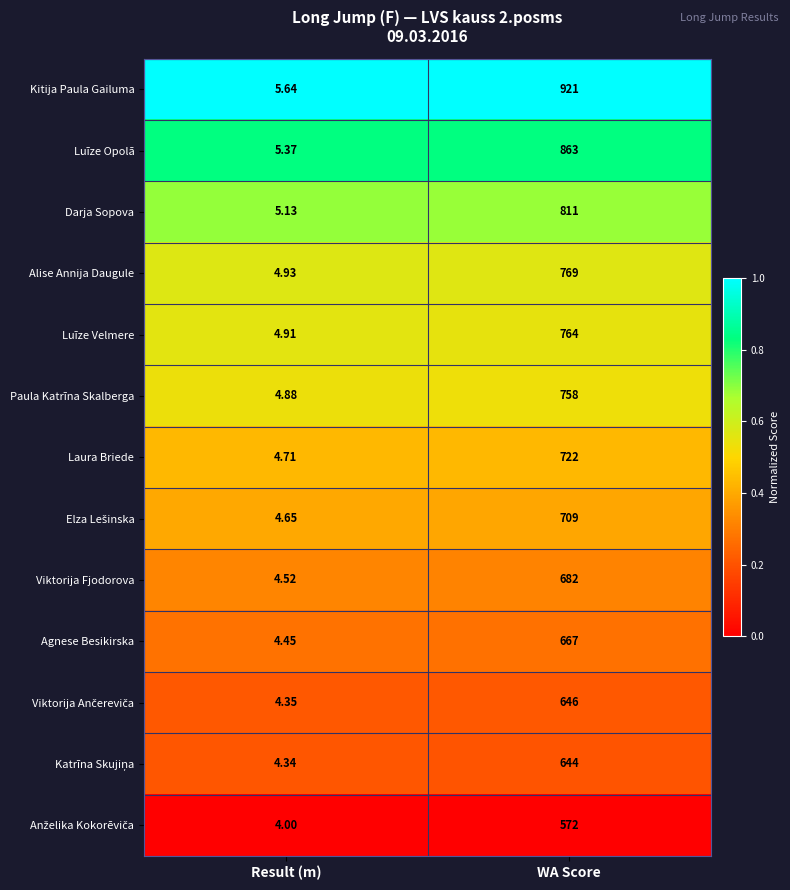

Which label corresponds to the largest value in the chart?

WA Score